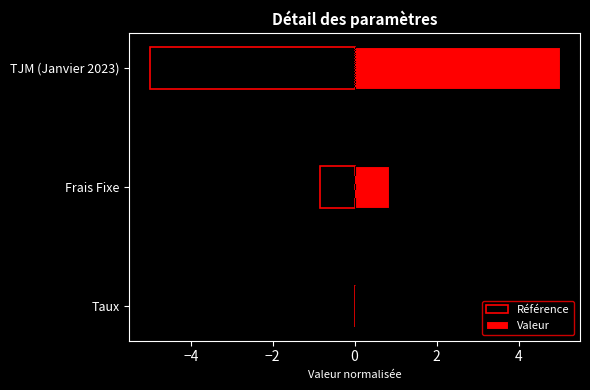

What is the difference between the second highest and minimum values in the Valeur series?

0.8